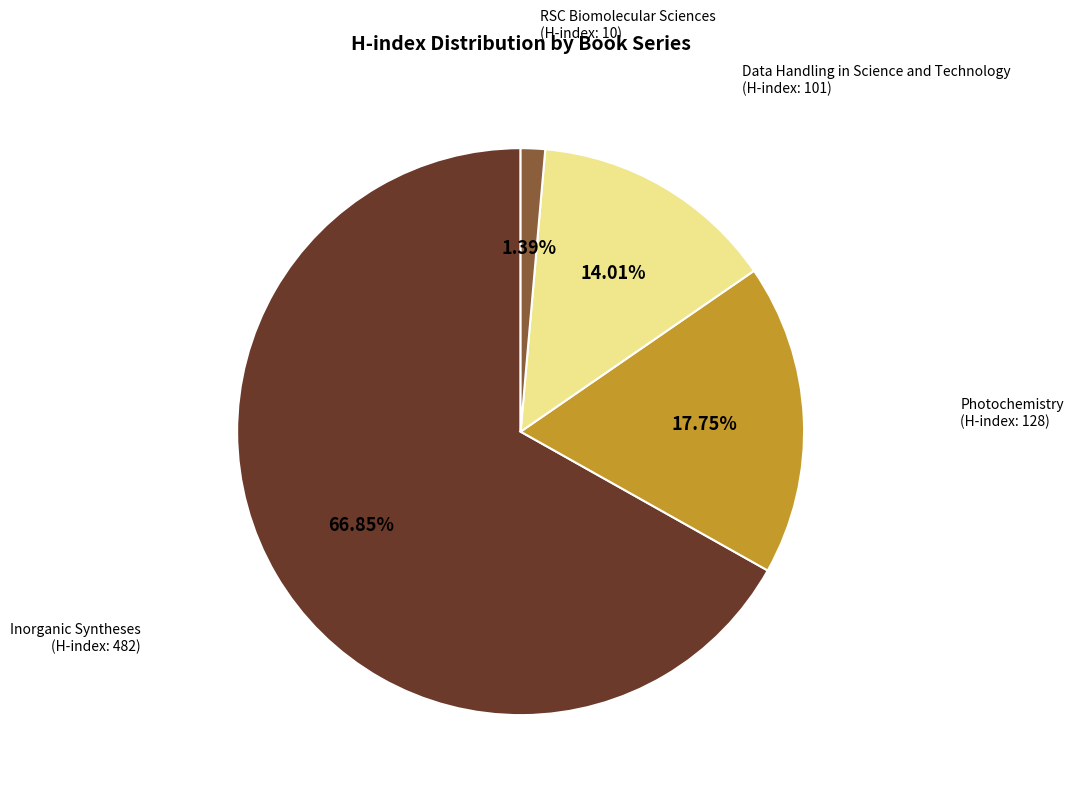

Which has a higher value, Data Handling in Science and Technology (H-index: 101) or RSC Biomolecular Sciences (H-index: 10)?

Data Handling in Science and Technology (H-index: 101)